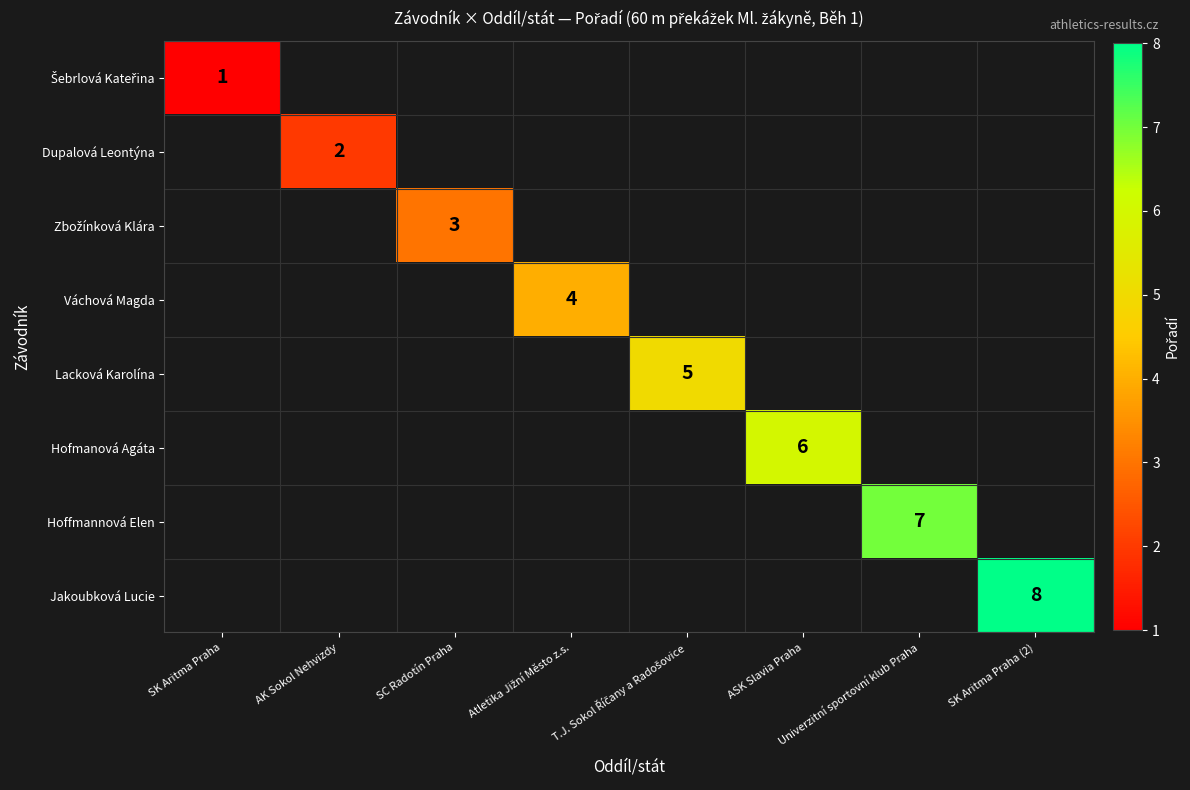

How many distinct data groups are displayed?

8